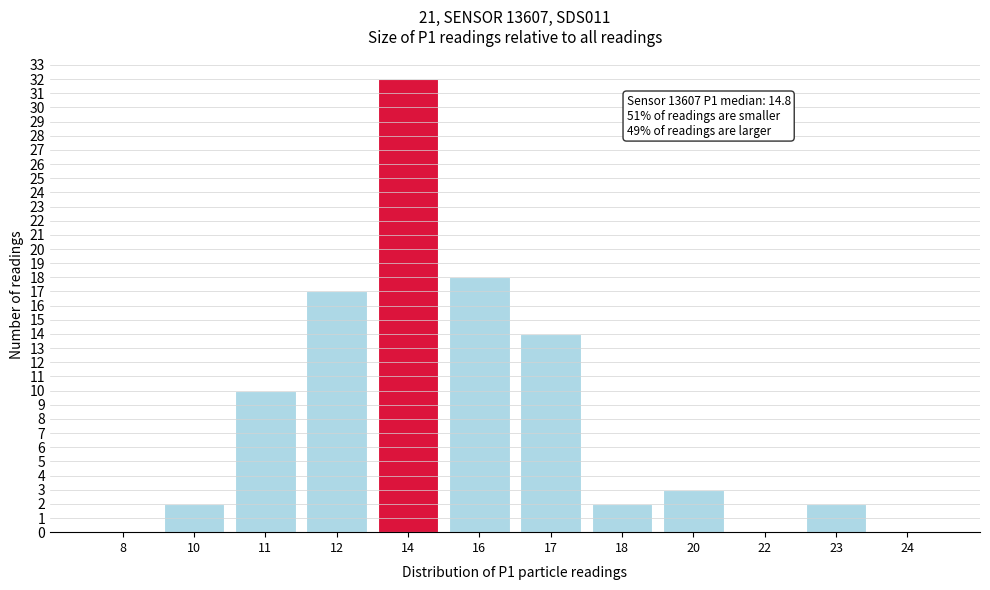

Reading right to left, transcribe all the data shown in this chart.

24=0	23=2	22=0	20=3	18=2	17=14	16=18	14=32	12=17	11=10	10=2	8=0